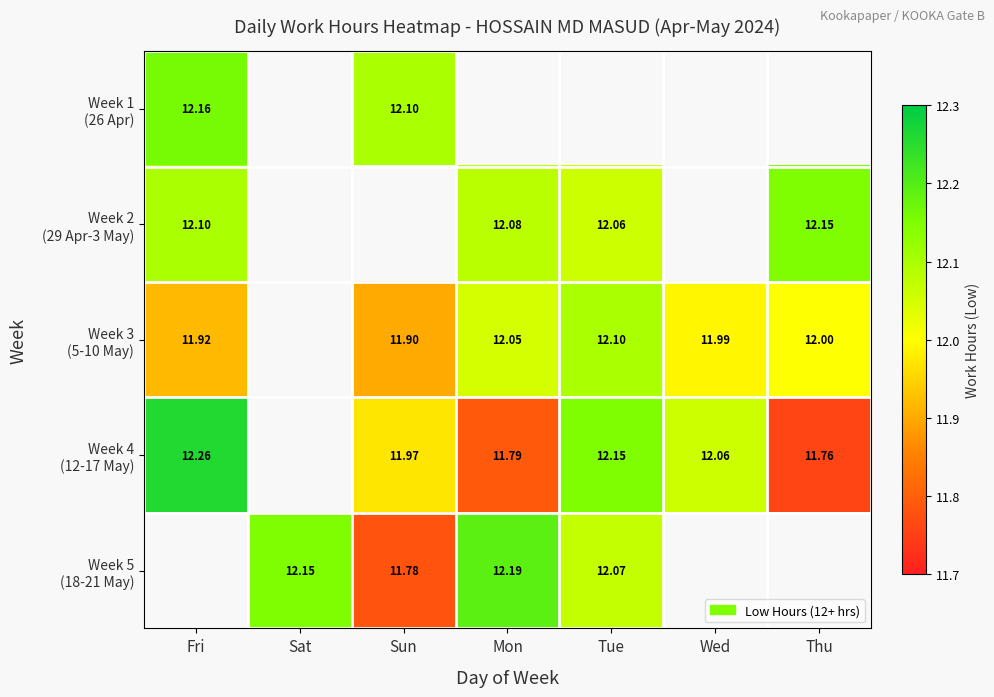

What is the minimum value shown in the chart?

11.8